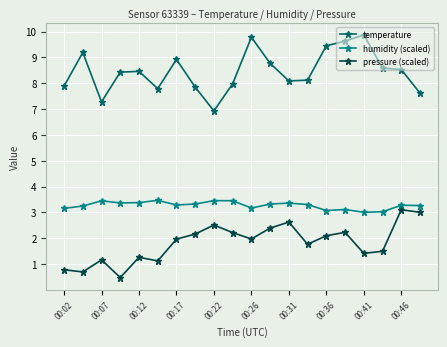

Is this an area chart (filled region under the line)?

No